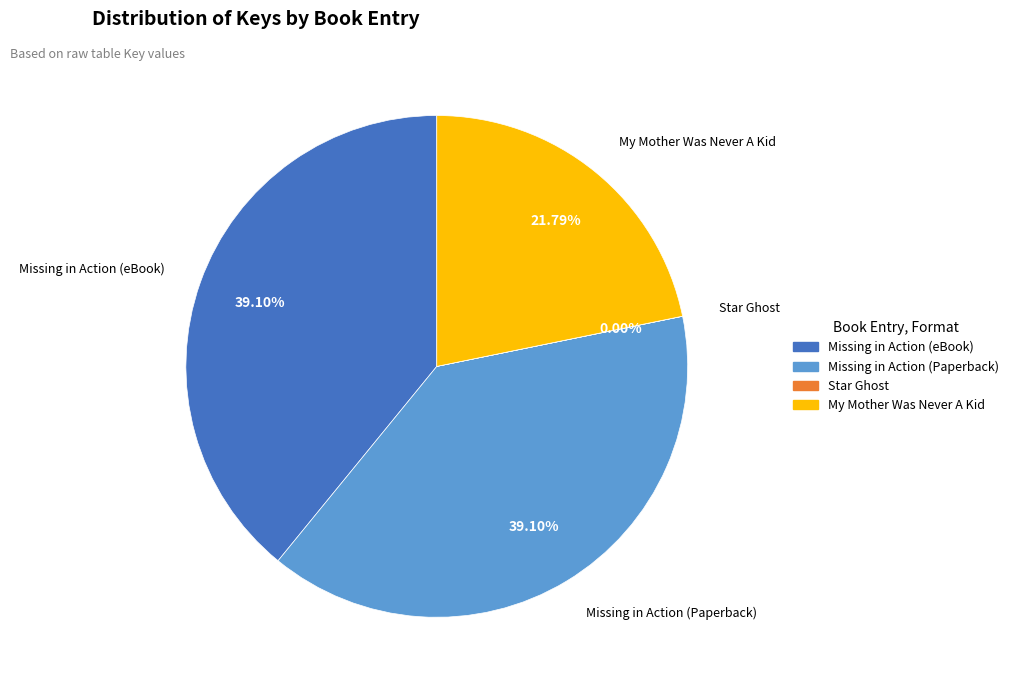

What portion of the pie excludes My Mother Was Never A Kid?

78.2%